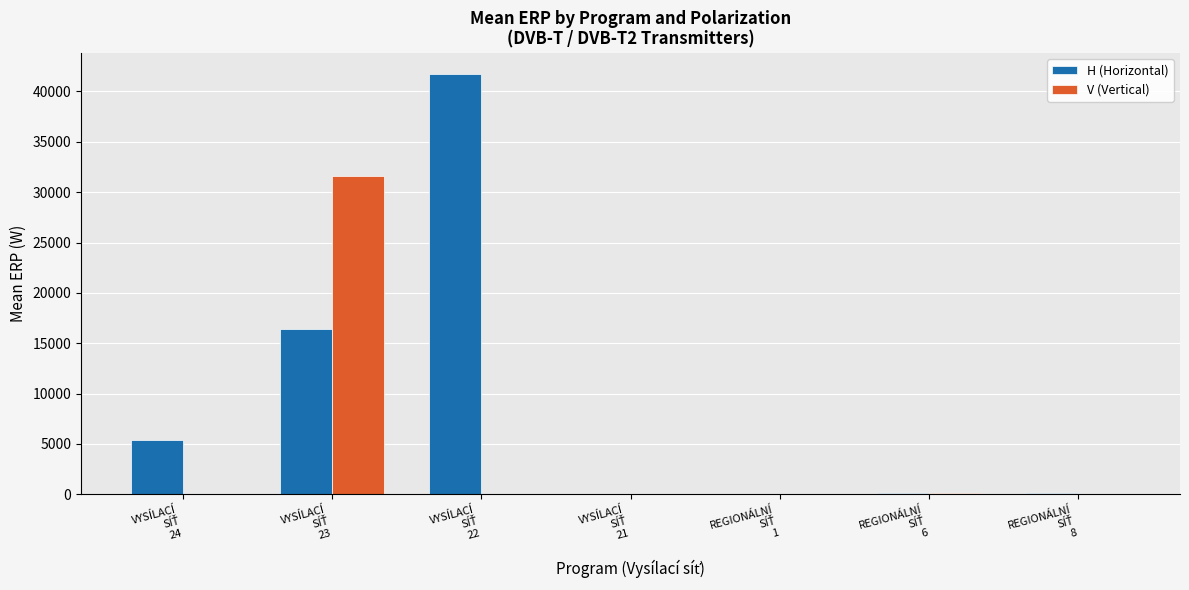

Which series has the largest total across all categories?

H (Horizontal)